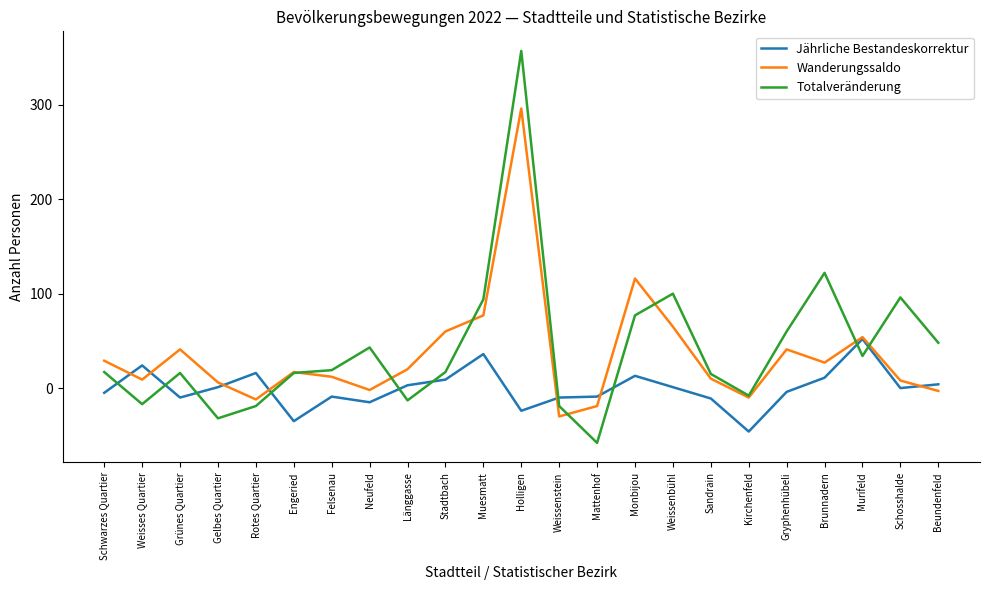

Which series has the largest total across all categories?

Totalveränderung